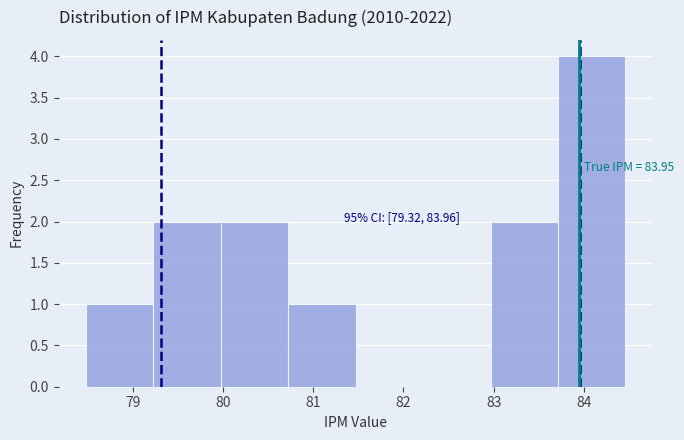

Over which range of the x-axis is the bar tallest?

83.7 to 84.5